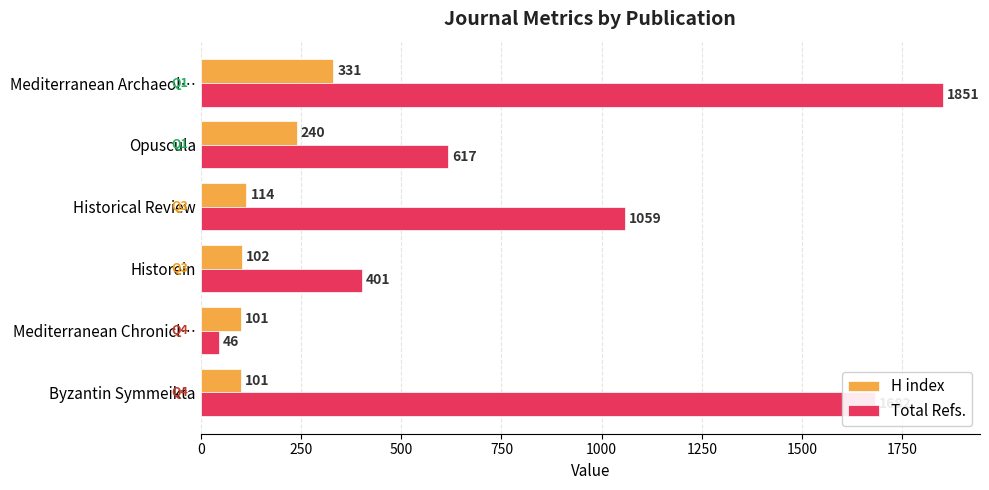

What is the minimum value shown in the chart?

46